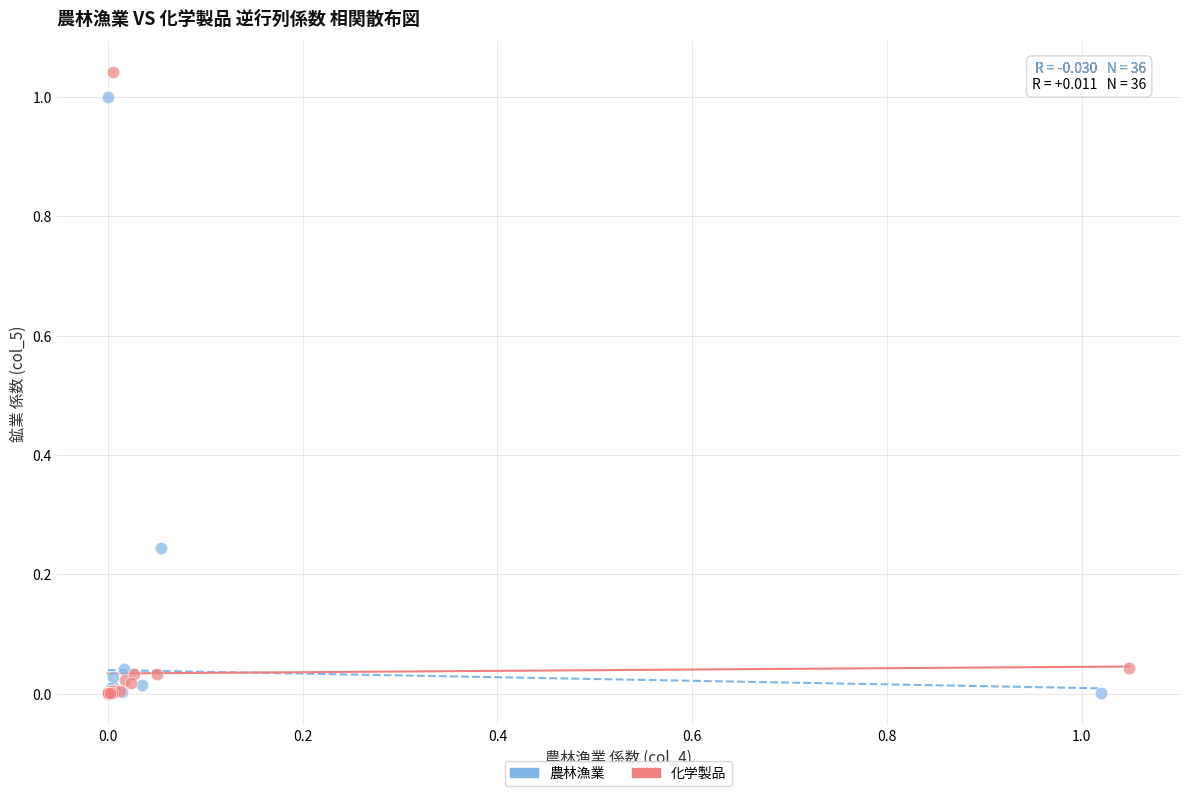

What are all the series names shown in the legend?

農林漁業, 化学製品